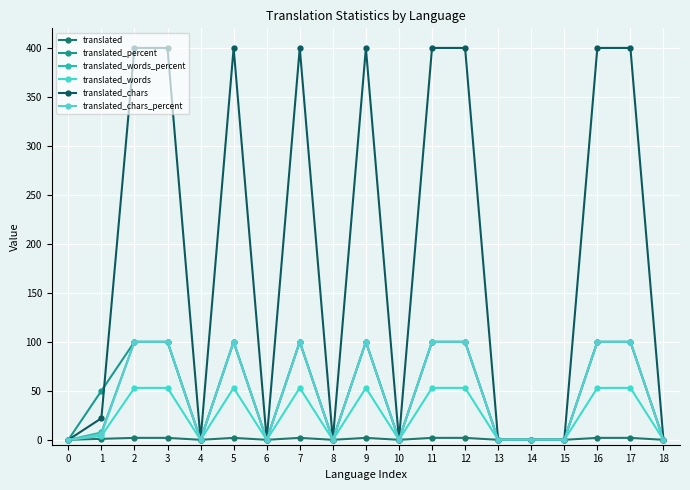

In translated, how many points are lower than both neighbors (excluding endpoints)?

4